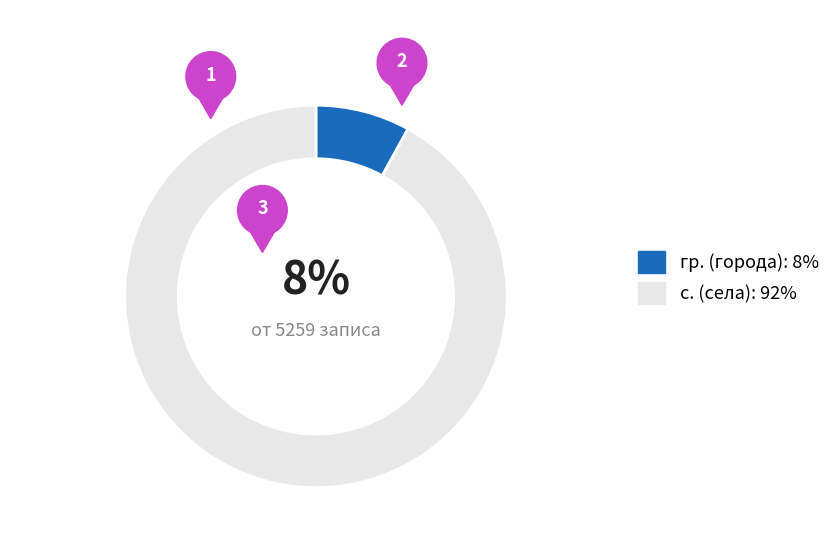

Which has a higher value, гр. or с.?

с.